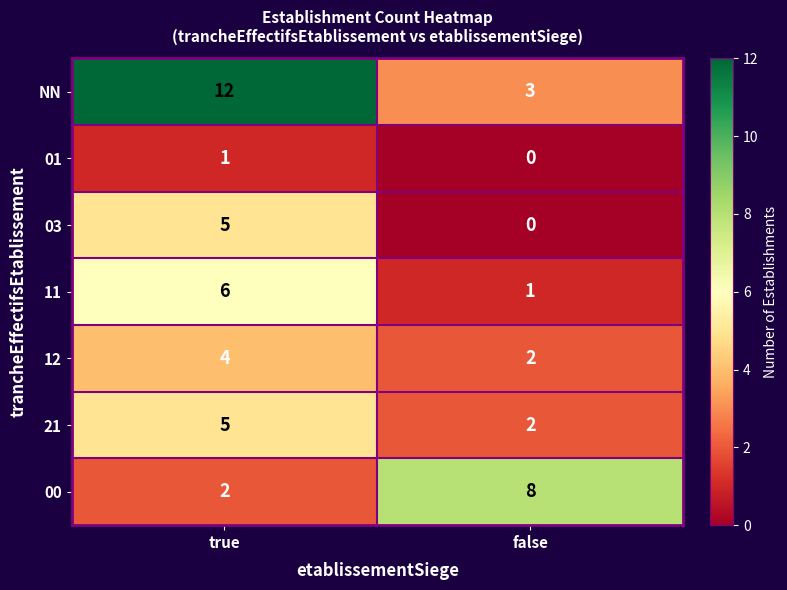

List the labels in order of 01 value, smallest first.

false, true